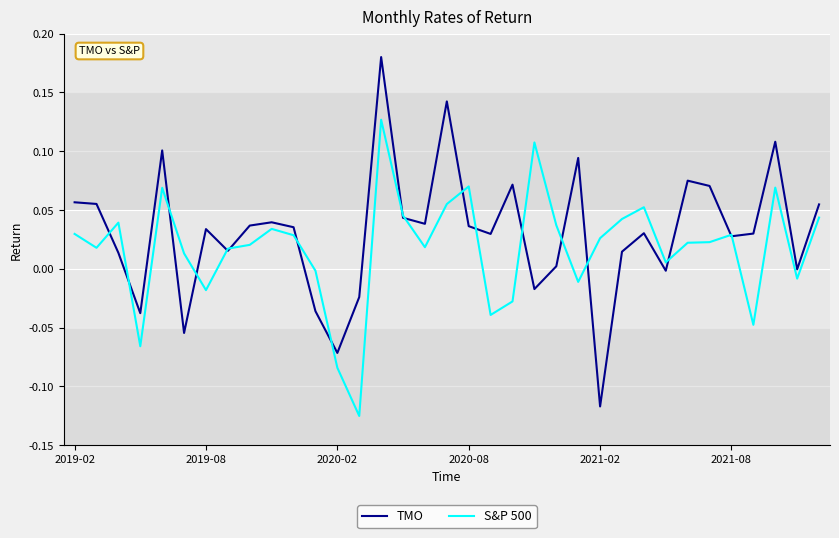

List the series in order of their peak value, highest first.

TMO, S&P 500